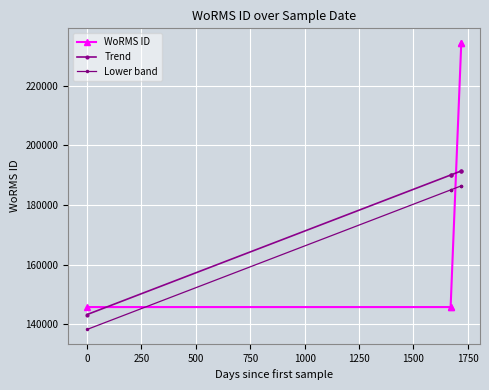

What is the difference between the maximum and minimum values in the Trend series?

48221.8